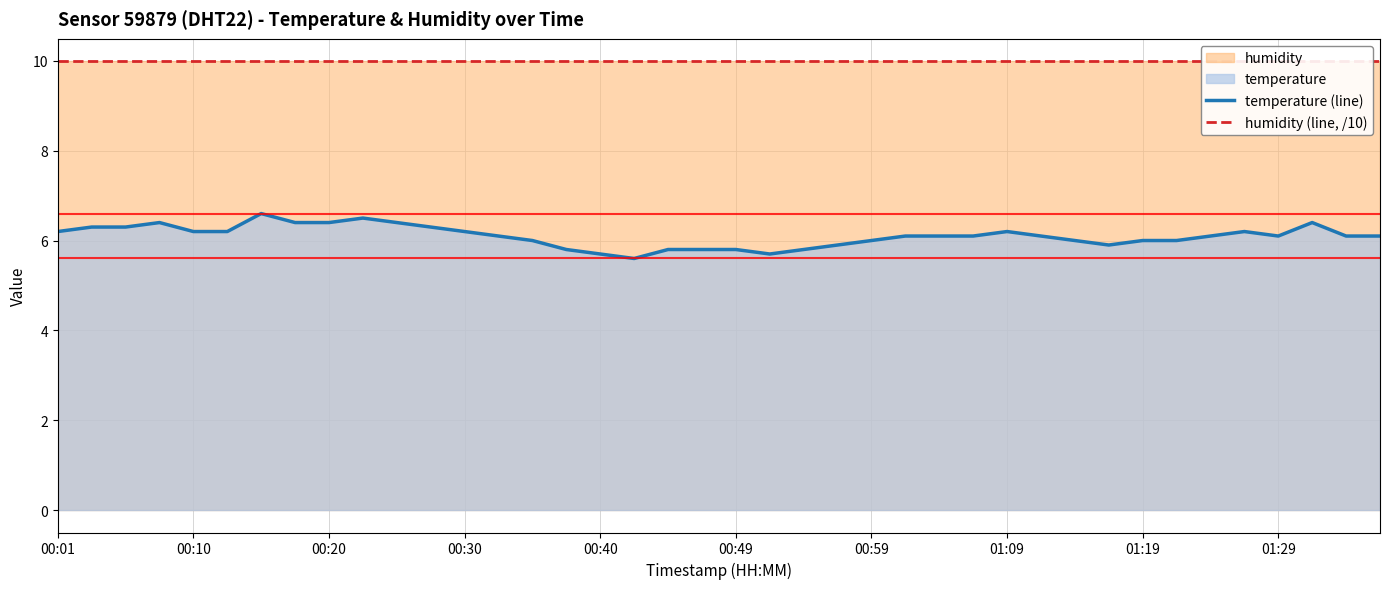

The value of temperature (line) at 01:19 is 1.7. True or false?

False